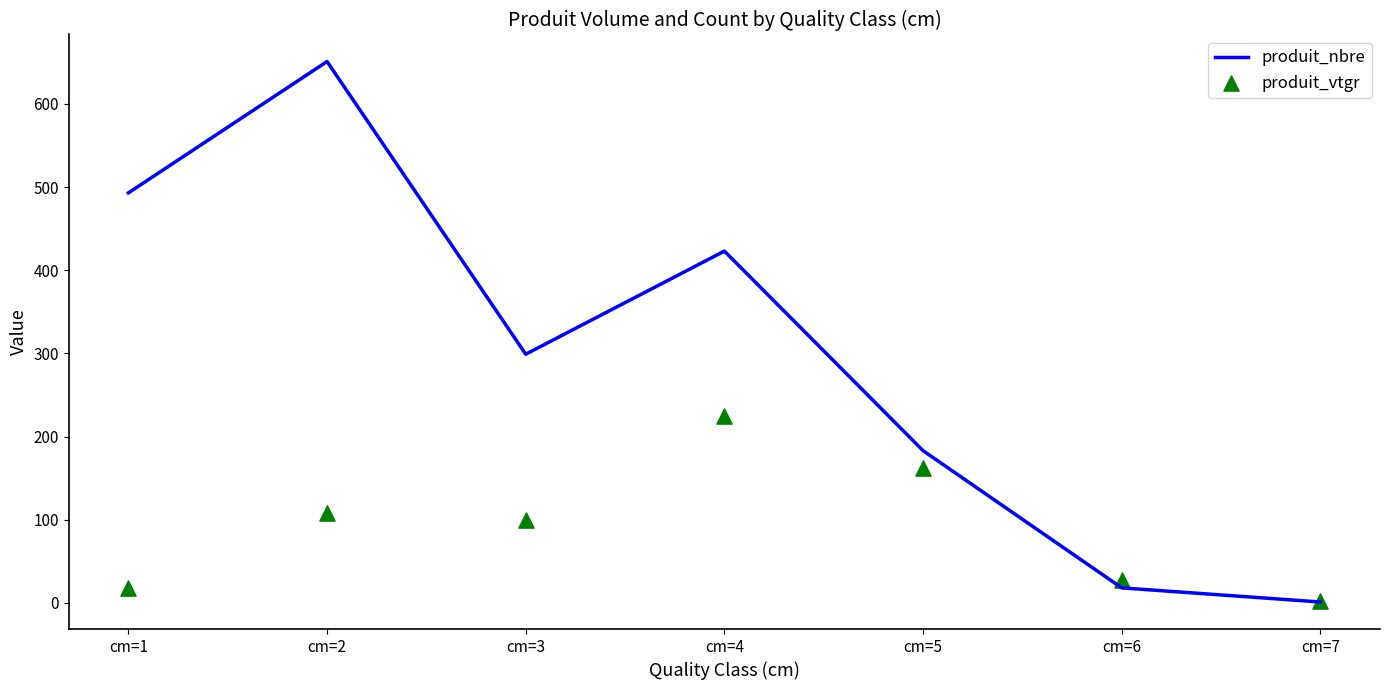

At how many categories does at least one series exceed 246?

4